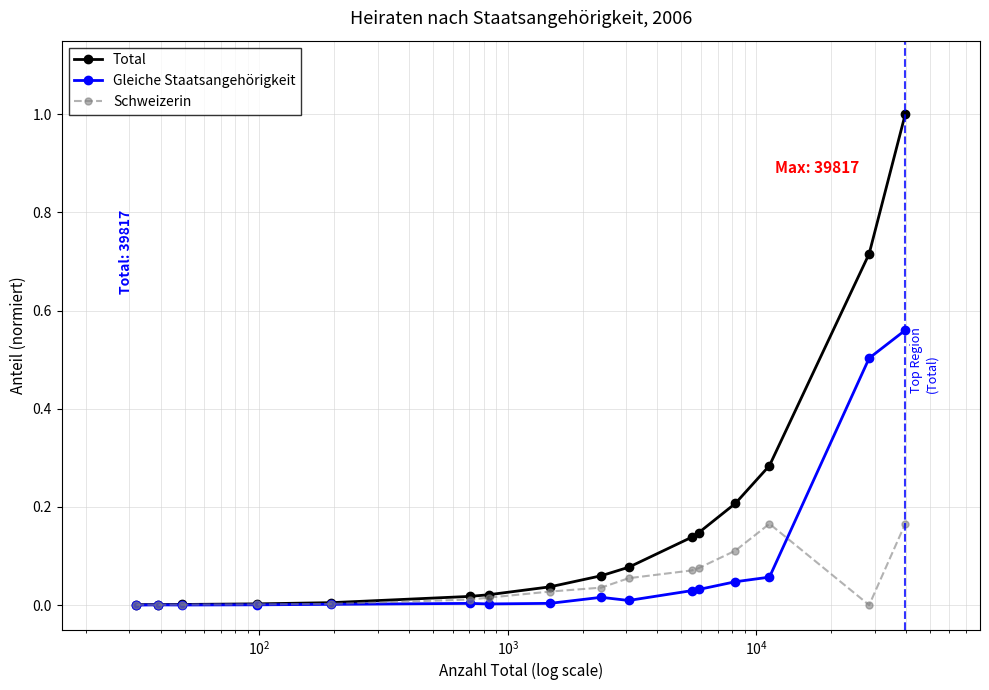

How many lines are shown in the chart?

3